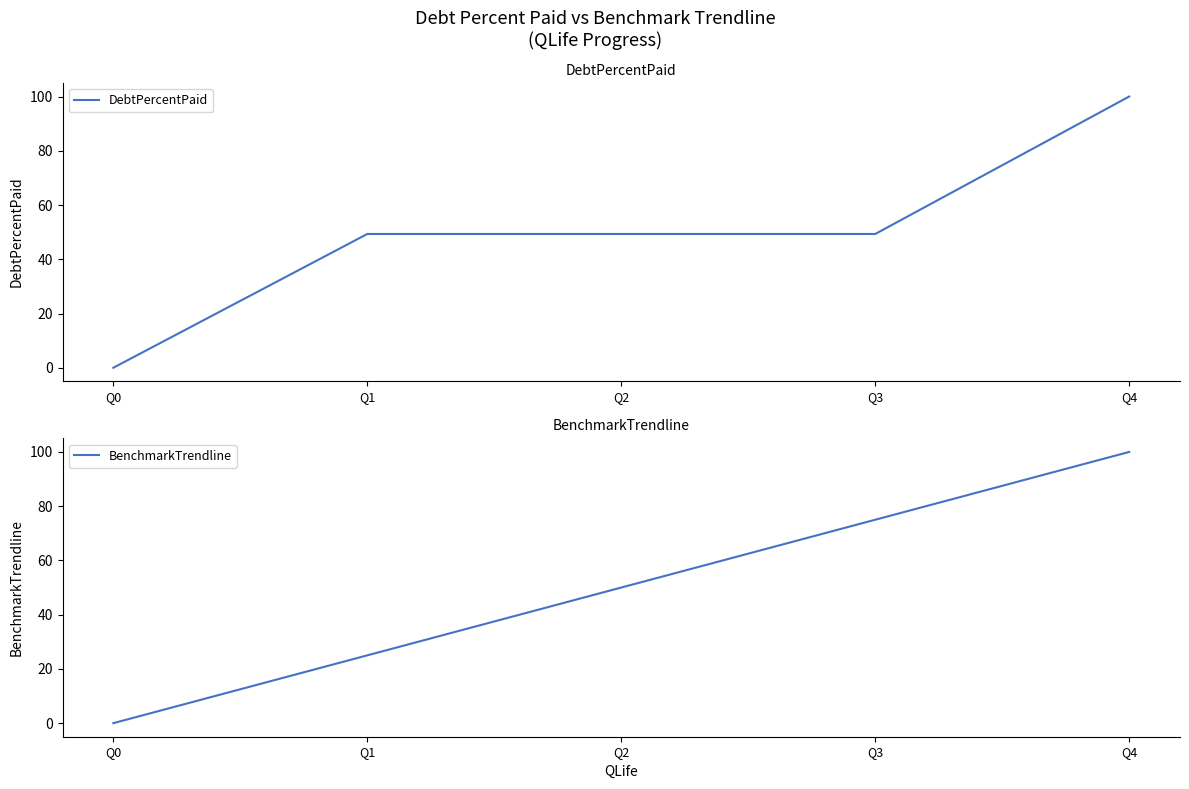

Reading left to right, list all the values displayed in this chart.

DebtPercentPaid: 0.0	49.3	49.3	49.3	100.0
BenchmarkTrendline: 0.0	25.0	50.0	75.0	100.0